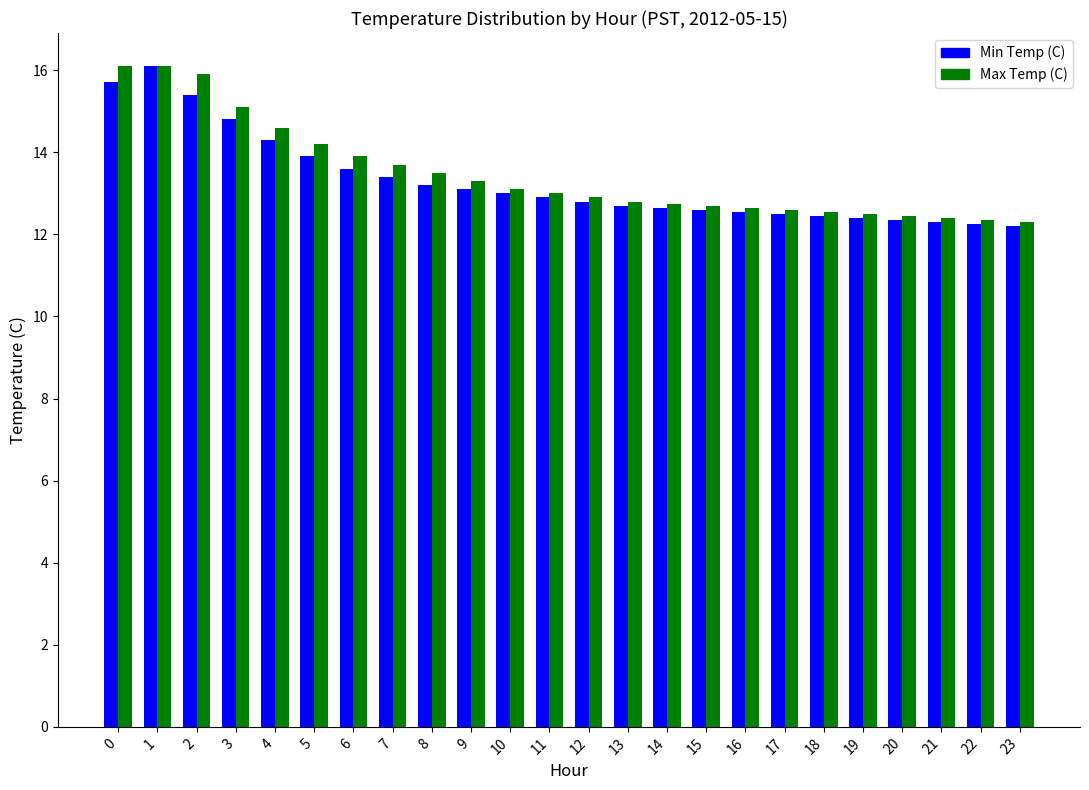

What is the minimum value shown in the chart?

12.2